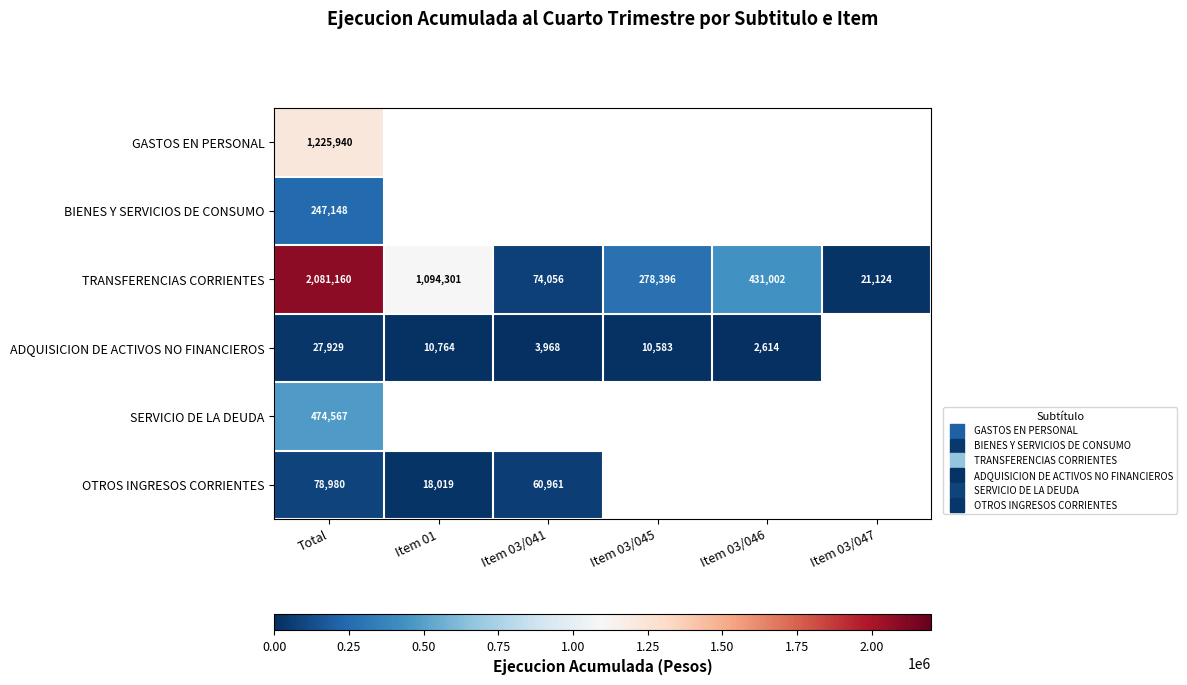

Which category has the highest value in the OTROS INGRESOS CORRIENTES series?

Total